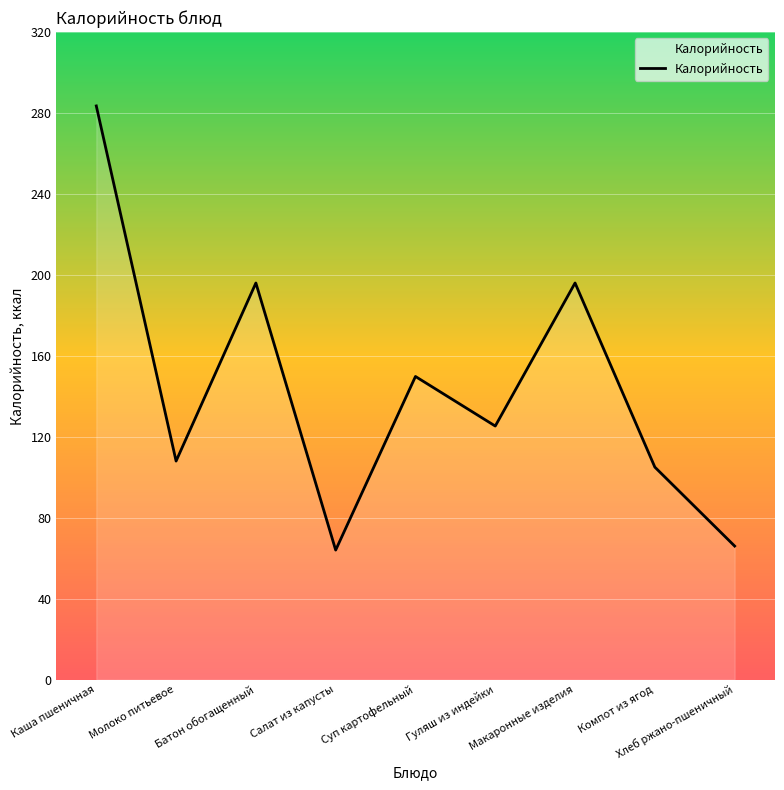

How many lines are shown in the chart?

1